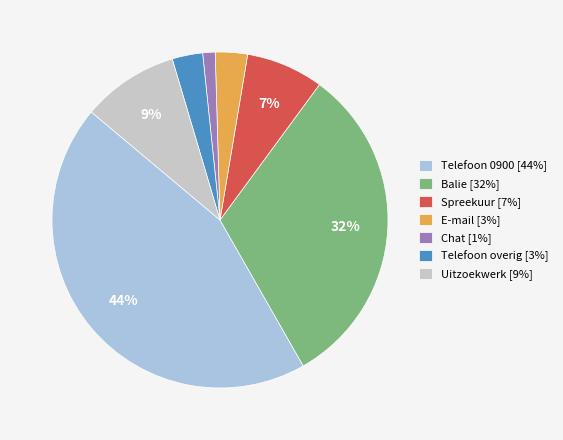

Approximately how many times larger is the value at E-mail [3%] compared to Uitzoekwerk [9%]?

0.3